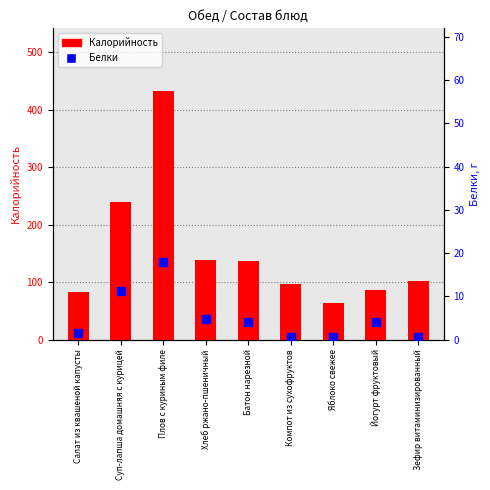

Which series has the largest total across all categories?

Калорийность